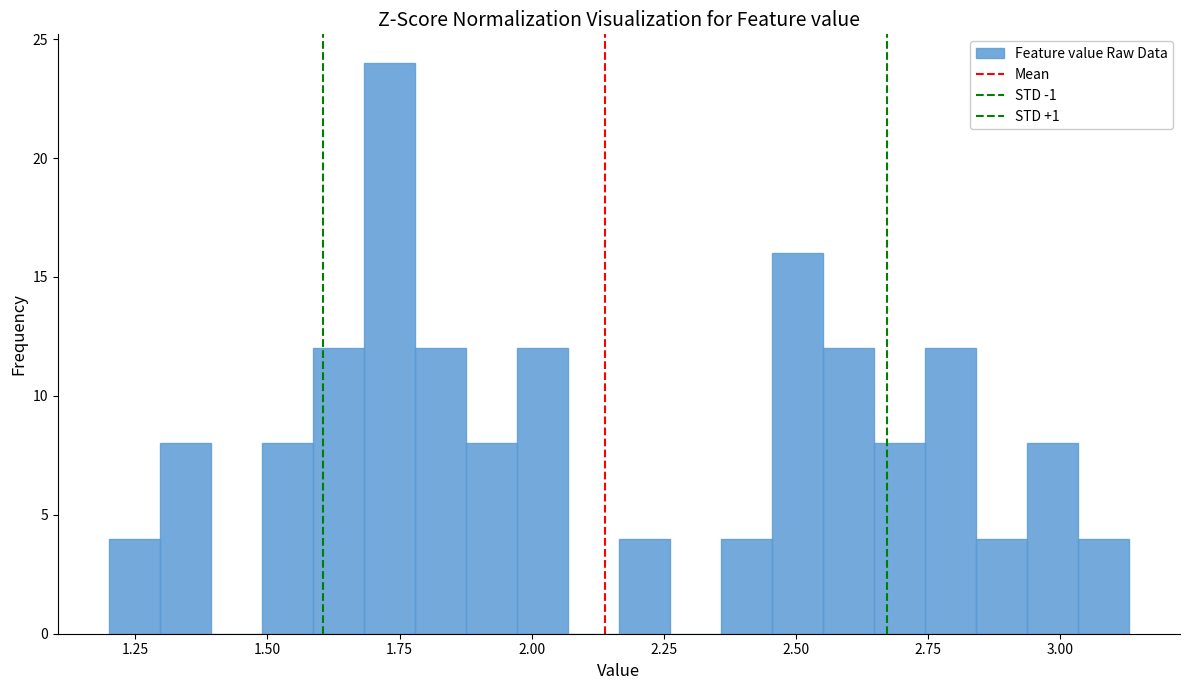

Around what value on the x-axis is the tallest bar? Give the approximate position of its centre, as read against the axis.

1.75